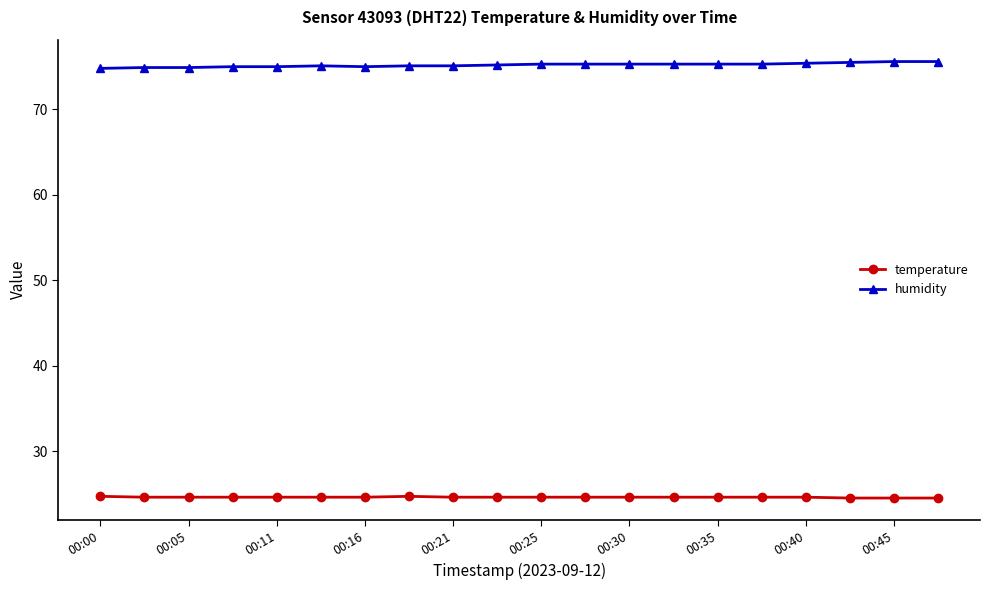

What is the value of the temperature point at the 14th from the left?

24.6